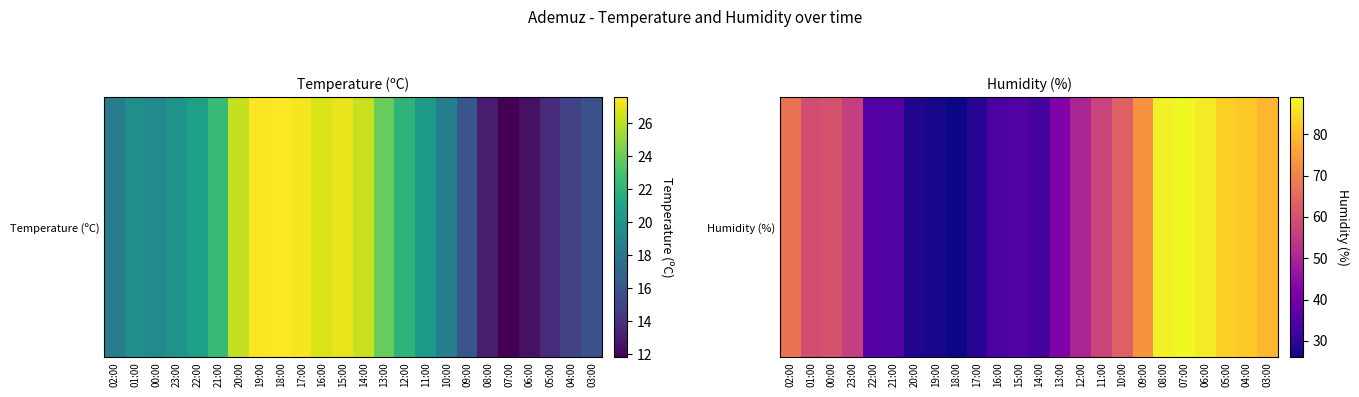

Is it true that the value at 02:00 is 17?

False